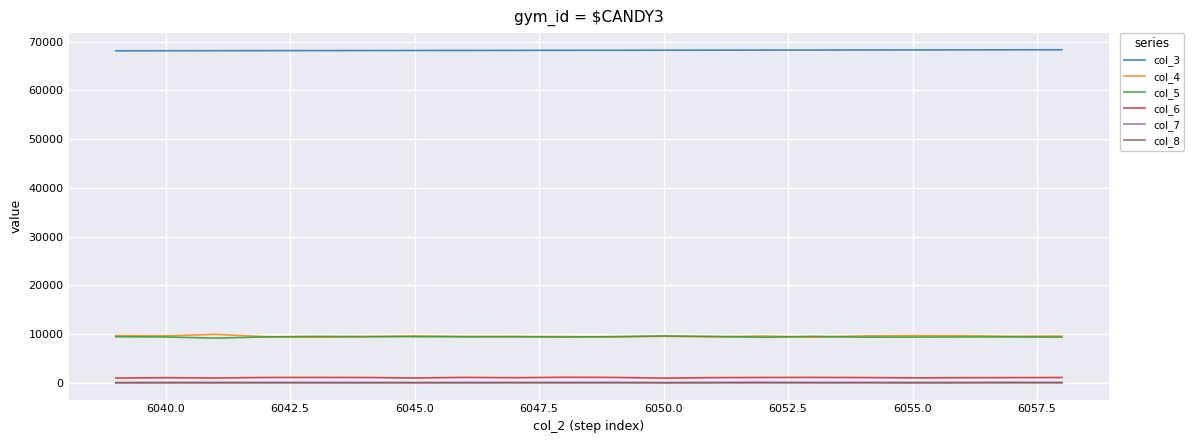

What is the maximum value shown in the chart?

68341